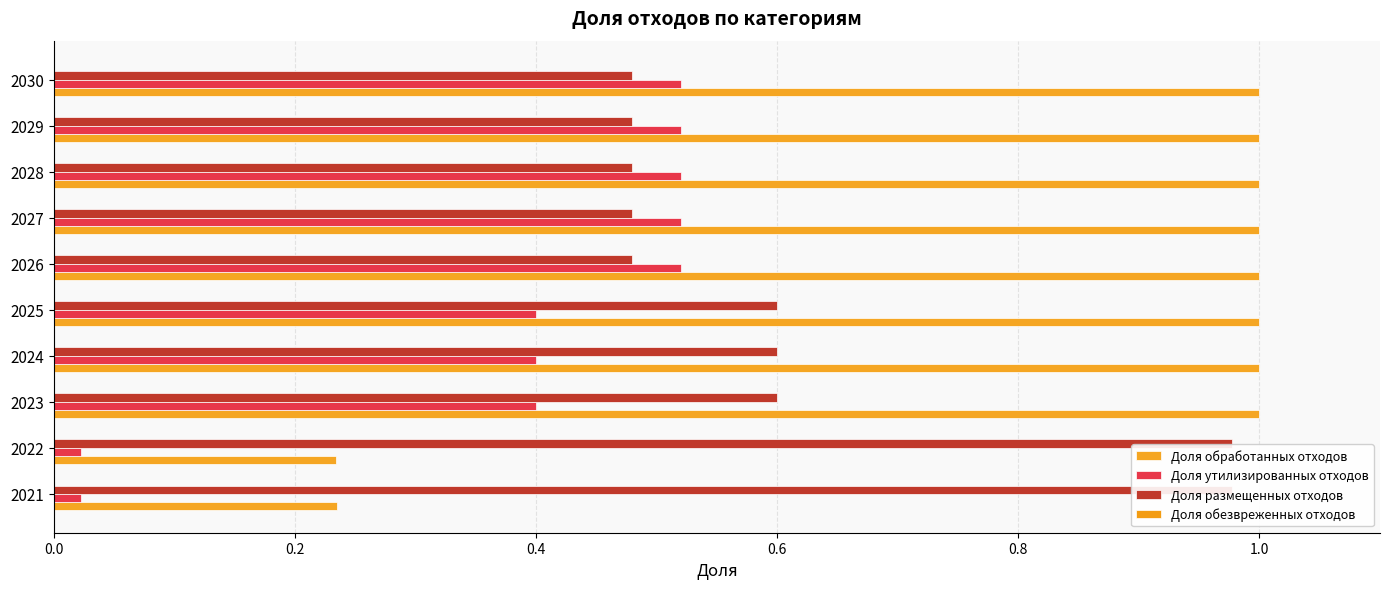

What is the value of the Доля размещенных отходов bar at the 8th from the left?

0.5